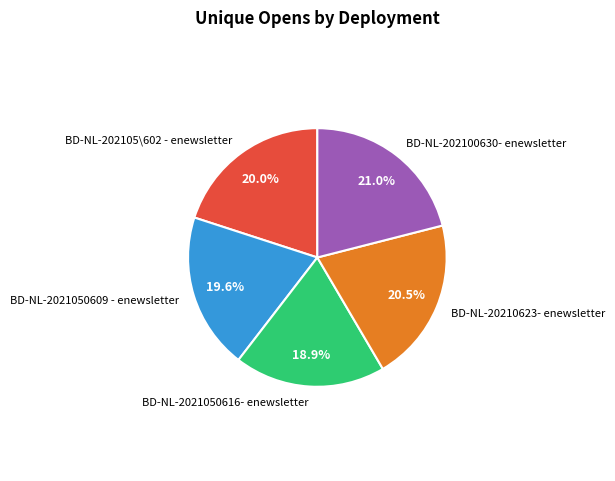

Is there a majority slice in this chart?

No